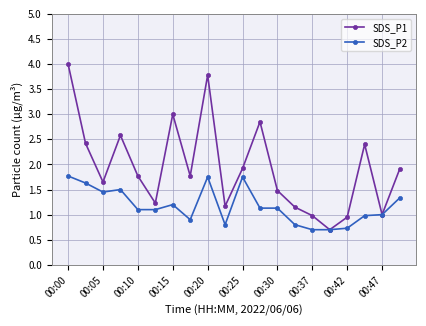

How many categories are shown in the chart?

20